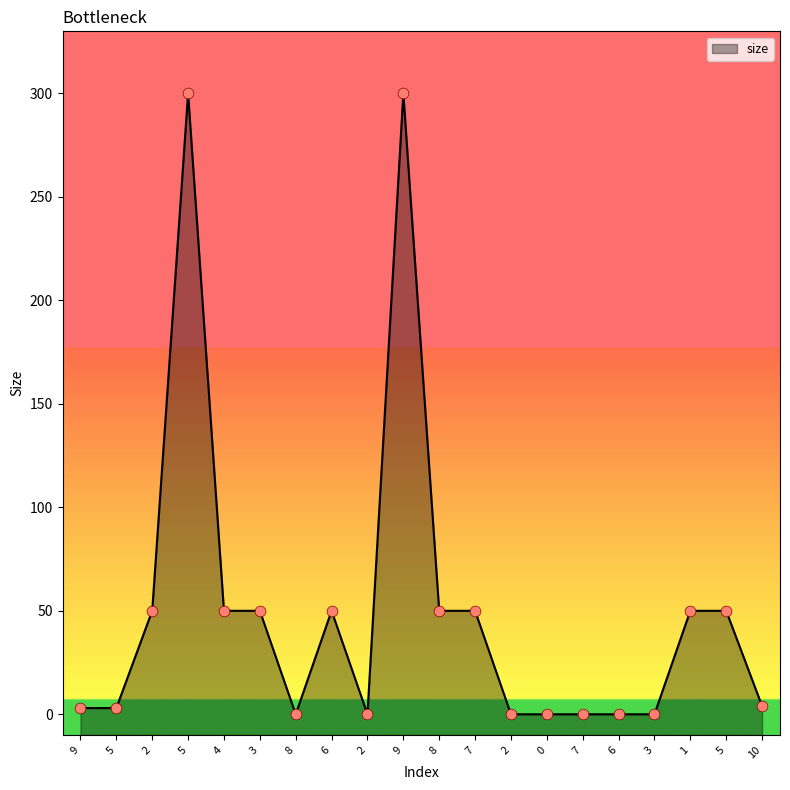

What is the change in value from 8 to 6?

-50